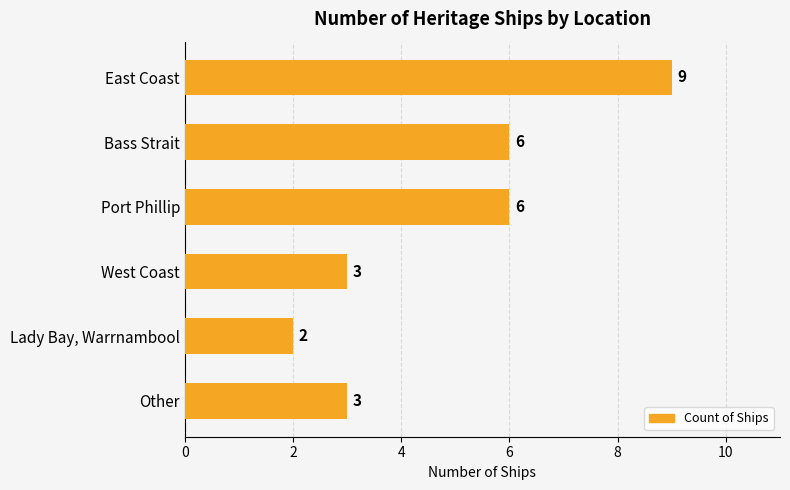

Approximately how many times larger is the value at Bass Strait compared to Port Phillip?

1.0